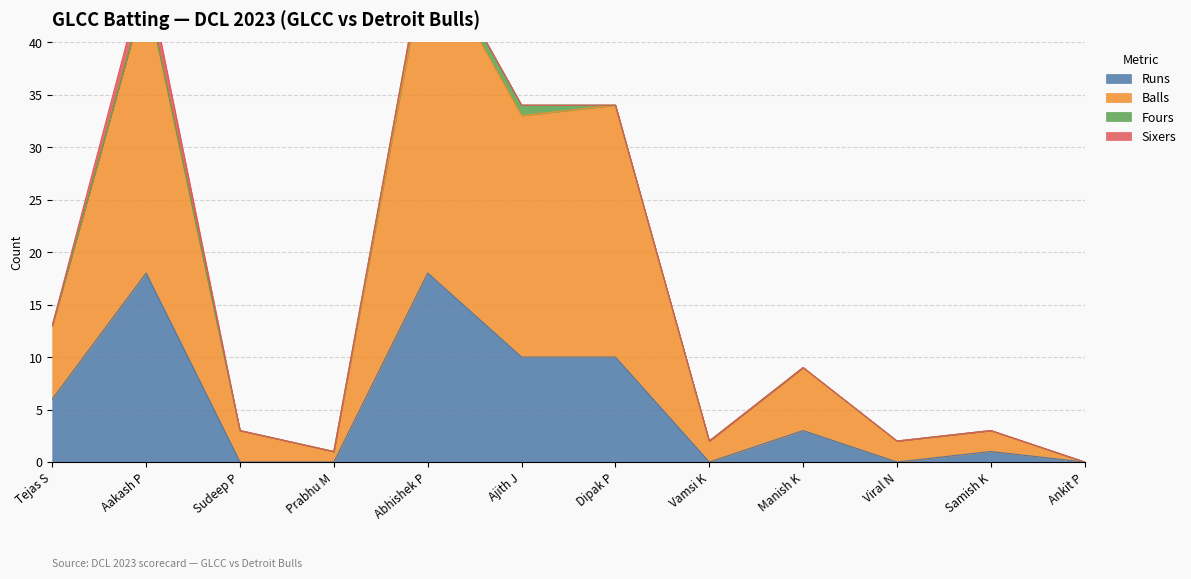

At which category does Runs reach its first local peak?

Aakash P